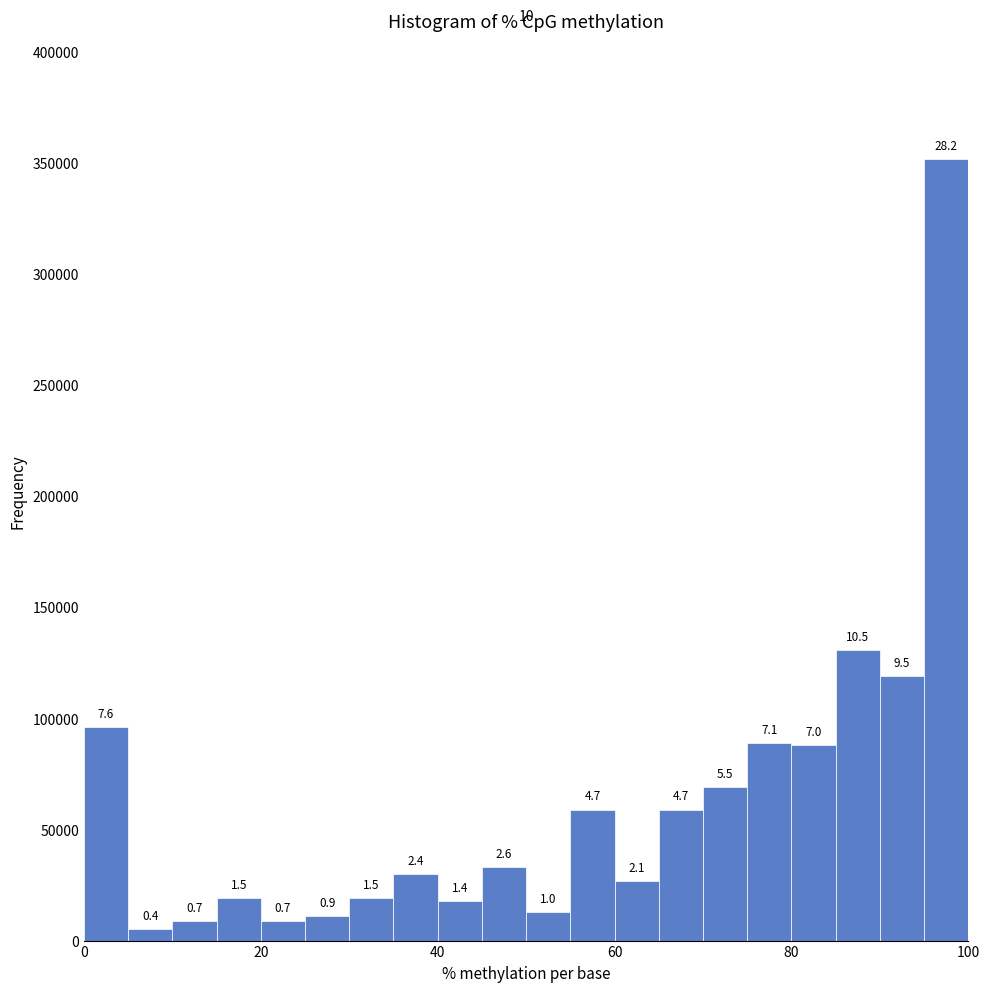

Around what value on the x-axis is the tallest bar? Give the approximate position of its centre, as read against the axis.

98